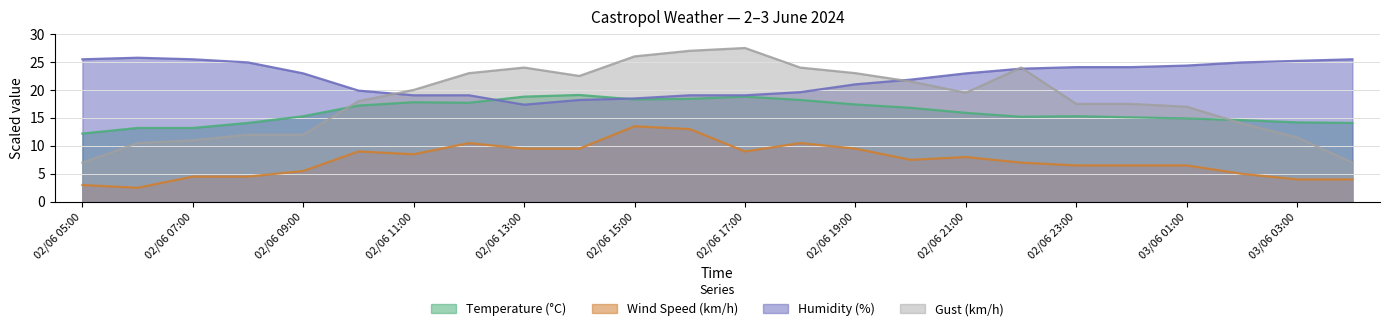

How many lines are shown in the chart?

4